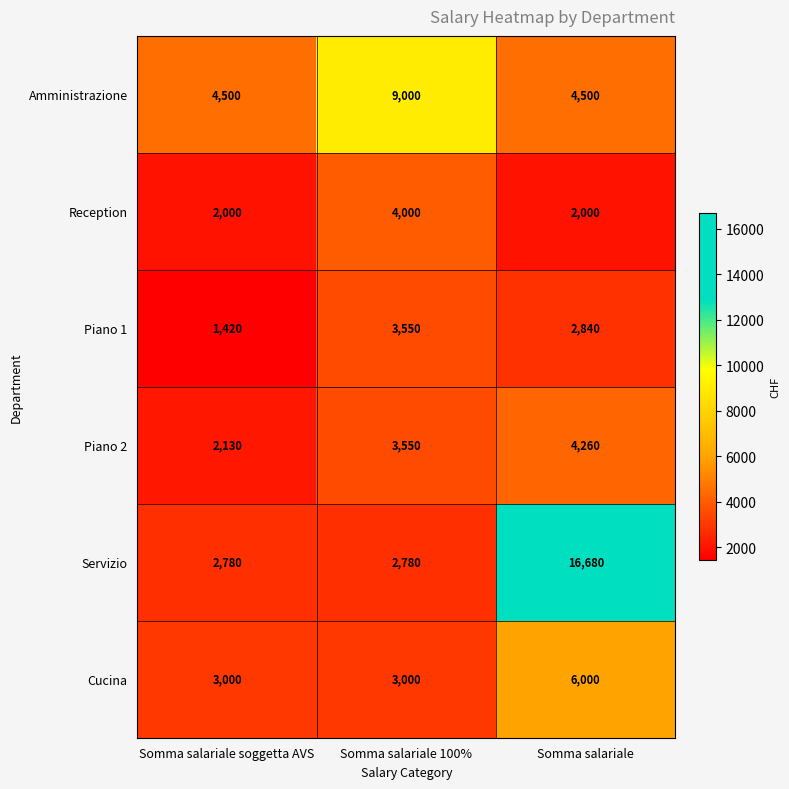

What is the approximate value of Cucina at Somma salariale?

6000